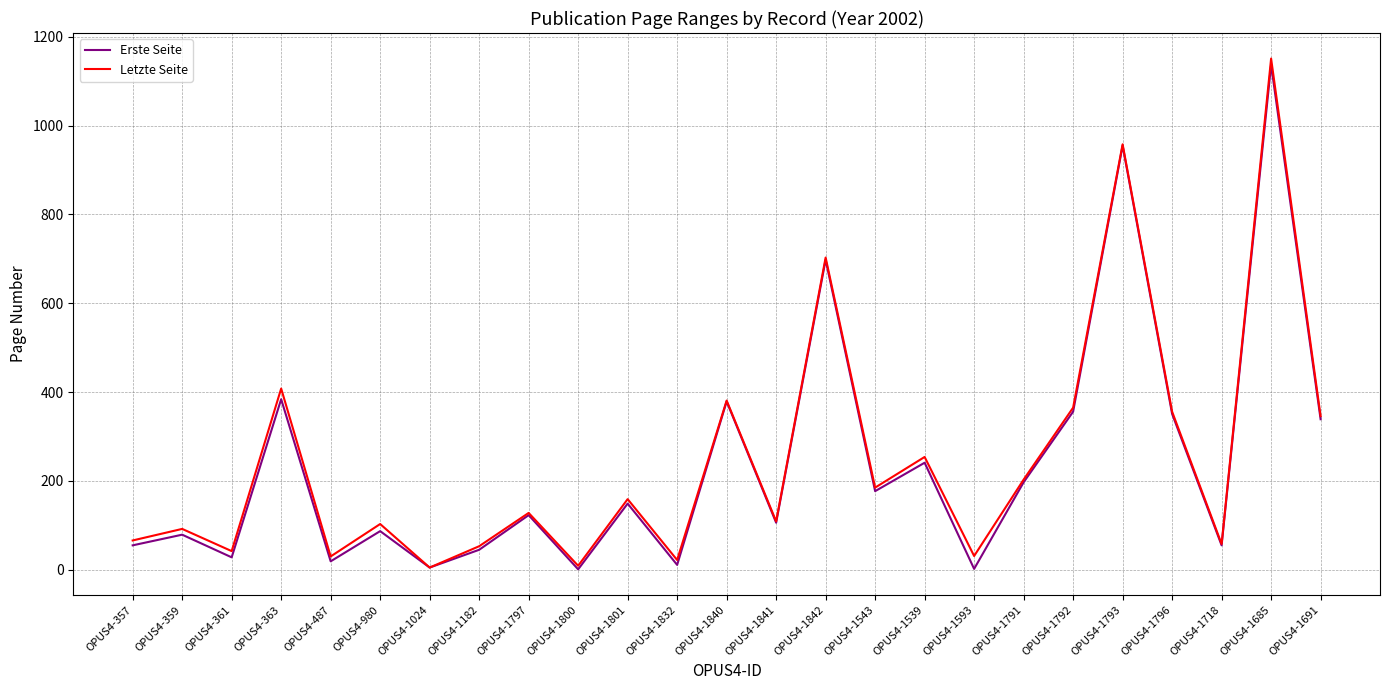

Is the value of Letzte Seite at OPUS4-359 greater than the value of Erste Seite at OPUS4-359?

Yes